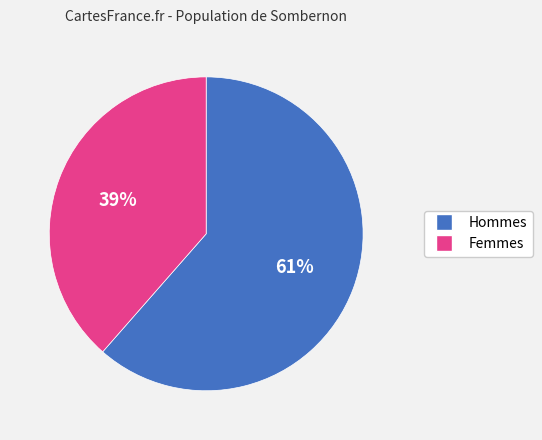

To the nearest percent, what is the average slice percentage?

50%